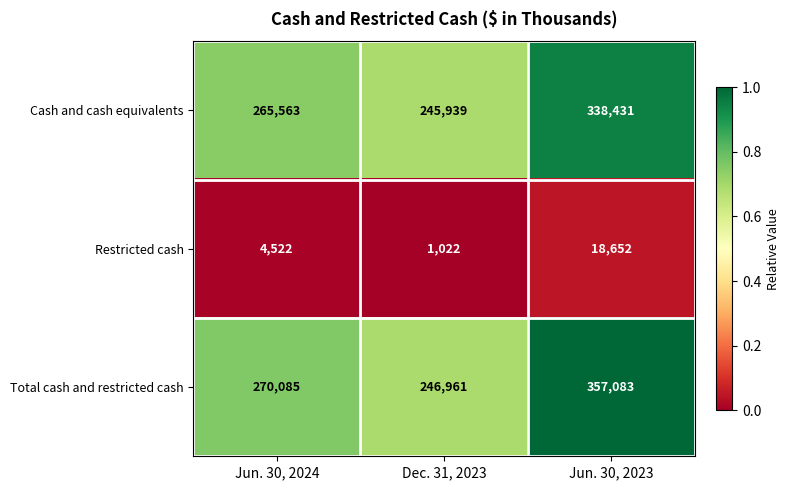

What is the difference between the maximum and minimum values in the Cash and cash equivalents series?

92492